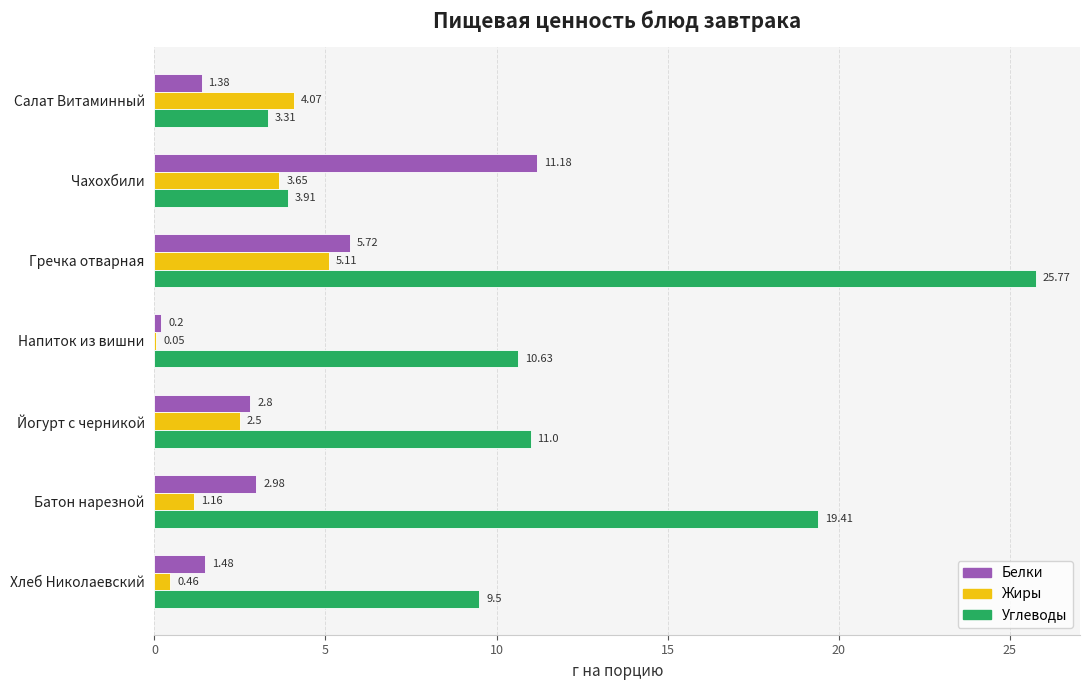

At which label does Белки reach its peak?

Чахохбили